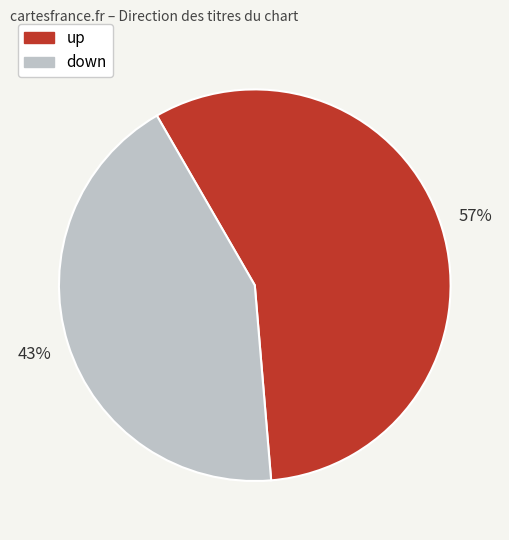

True or false: up accounts for 48% of the total.

False